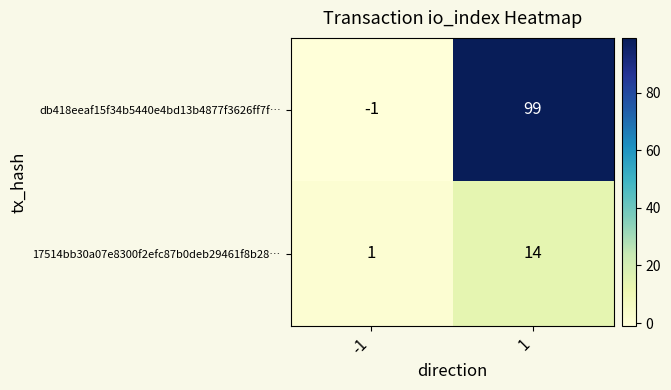

Which series has the widest spread of values?

db418eeaf15f34b5440e4bd13b4877f3626ff7f…